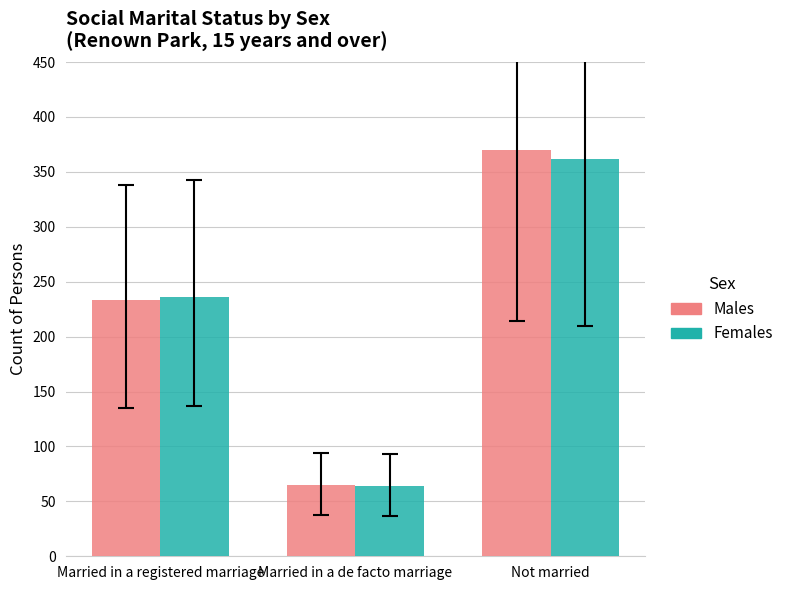

Which series changed the most between Married in a registered marriage and Not married?

Males